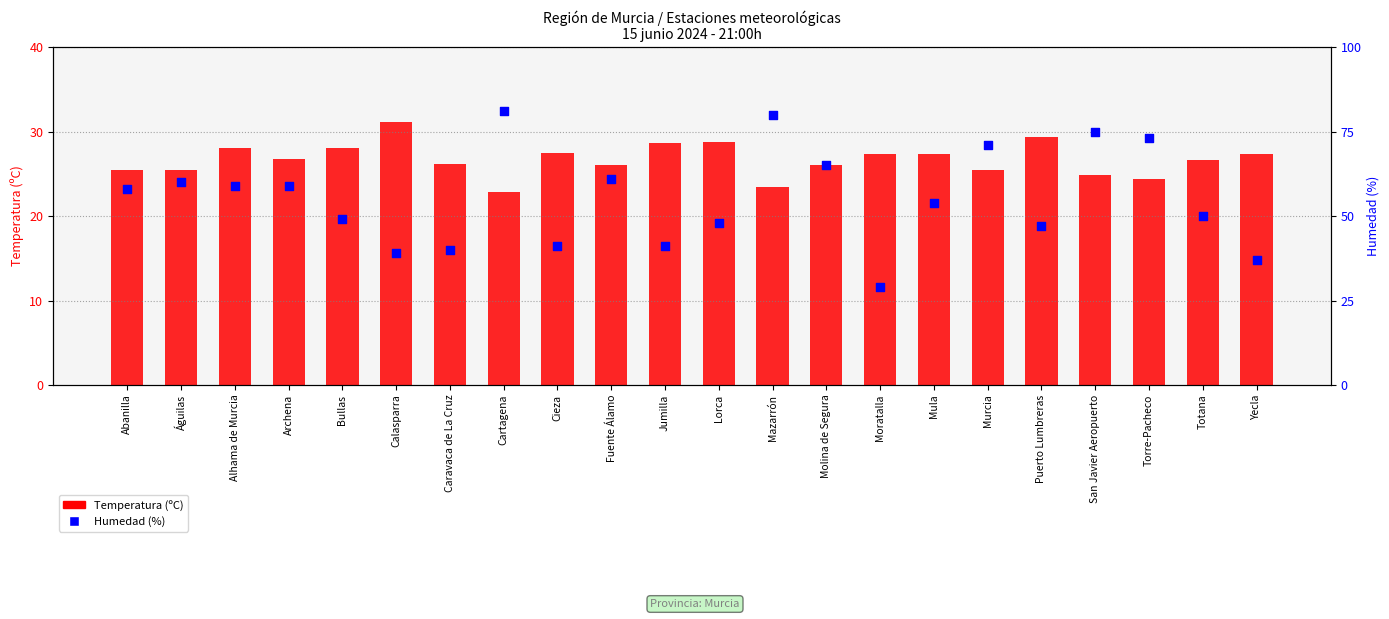

Is the value of Temperatura (ºC) at Calasparra greater than the value of Humedad (%) at Totana?

No